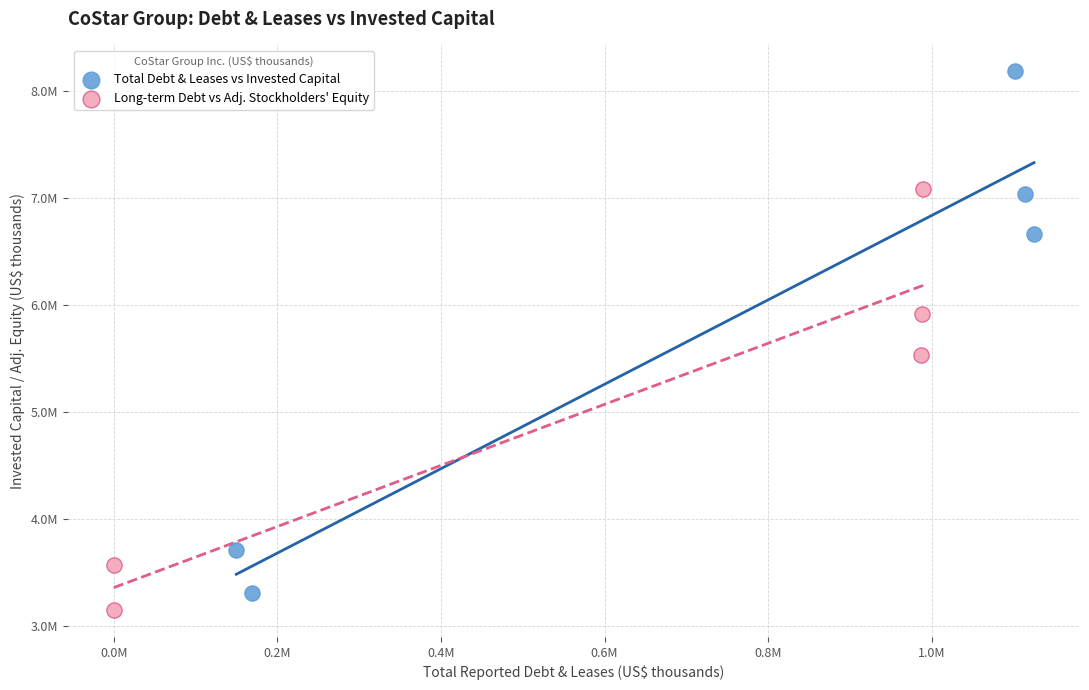

Which series reaches the minimum Y coordinate?

Long-term Debt vs Adj. Stockholders' Equity